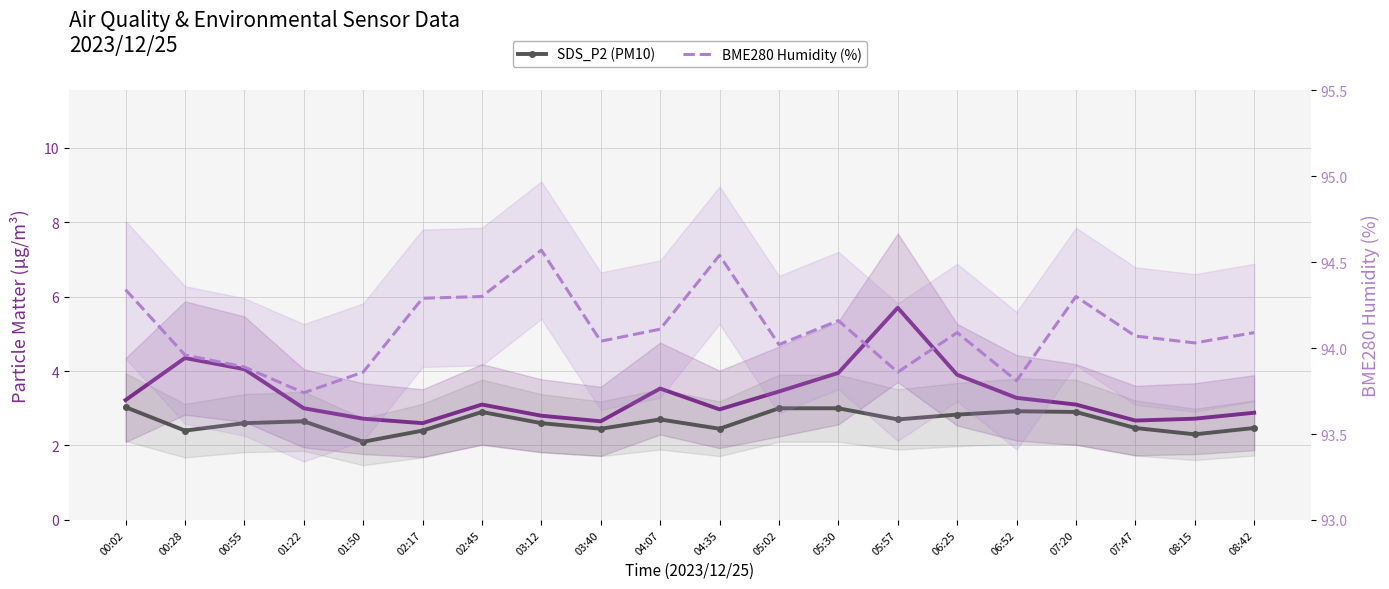

What is the sum of all SDS_P2 (PM10) values?

52.9